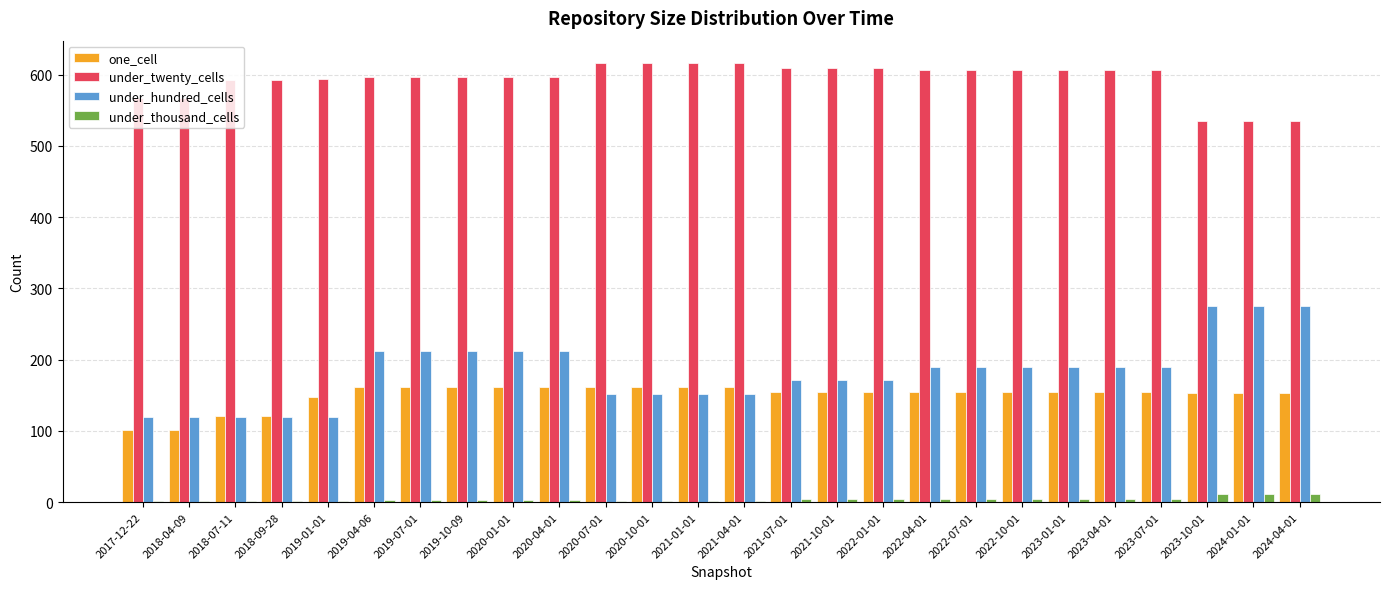

The value of under_twenty_cells at 2022-04-01 is 606. True or false?

True